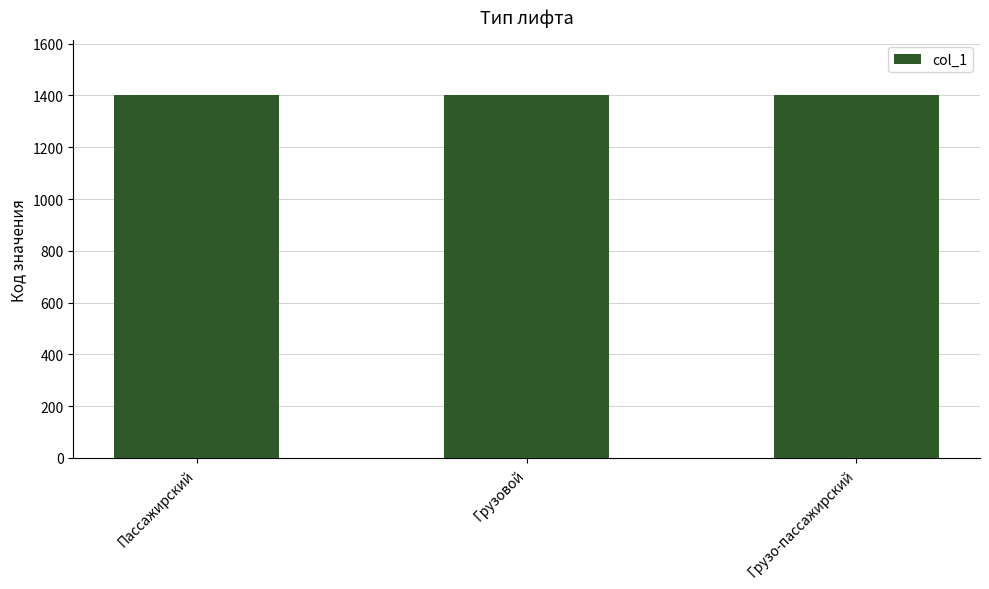

True or false: the data shows 1402 at Грузовой.

True